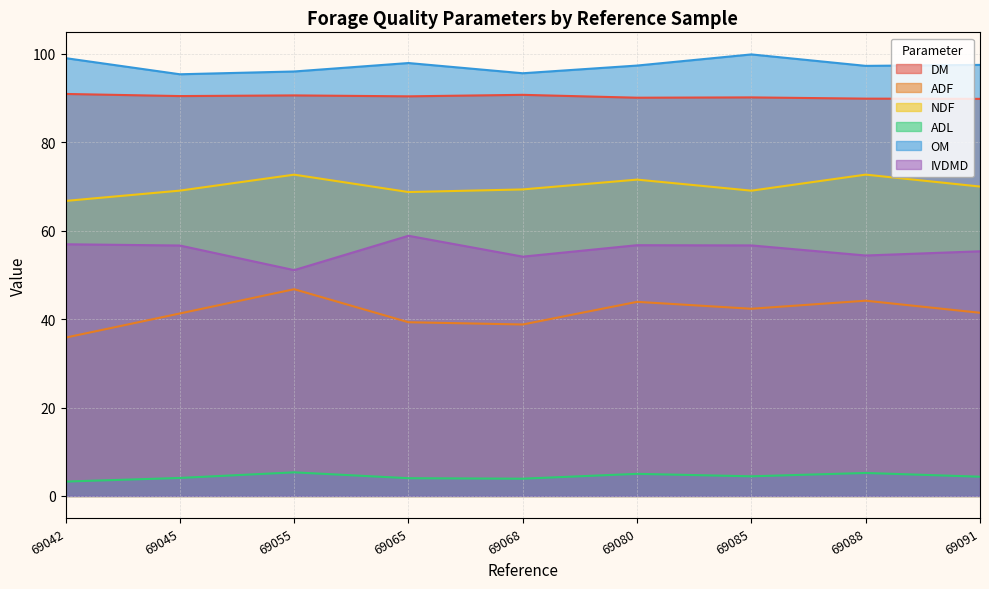

What is the sum of the IVDMD values at 69045 and 69042?

113.5